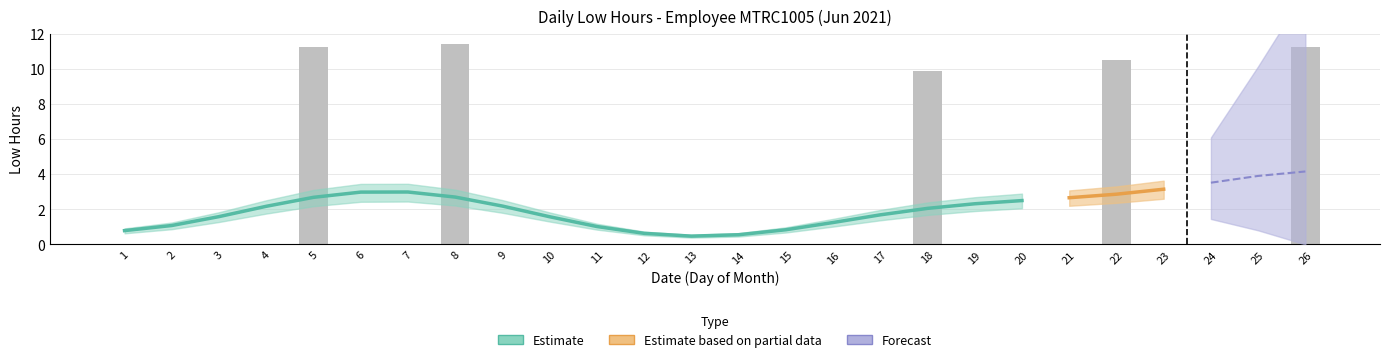

The Estimate_lower series shows 0.0 at 13. True or false?

True